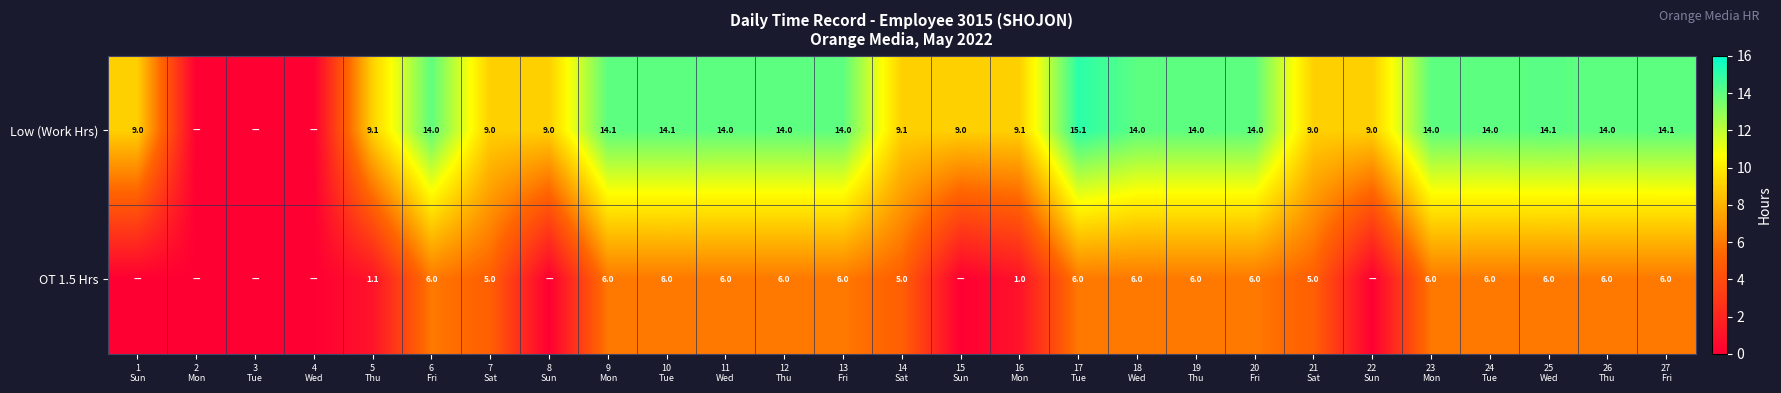

Where is OT 1.5 Hrs nearest to the value 3?

5 Thu